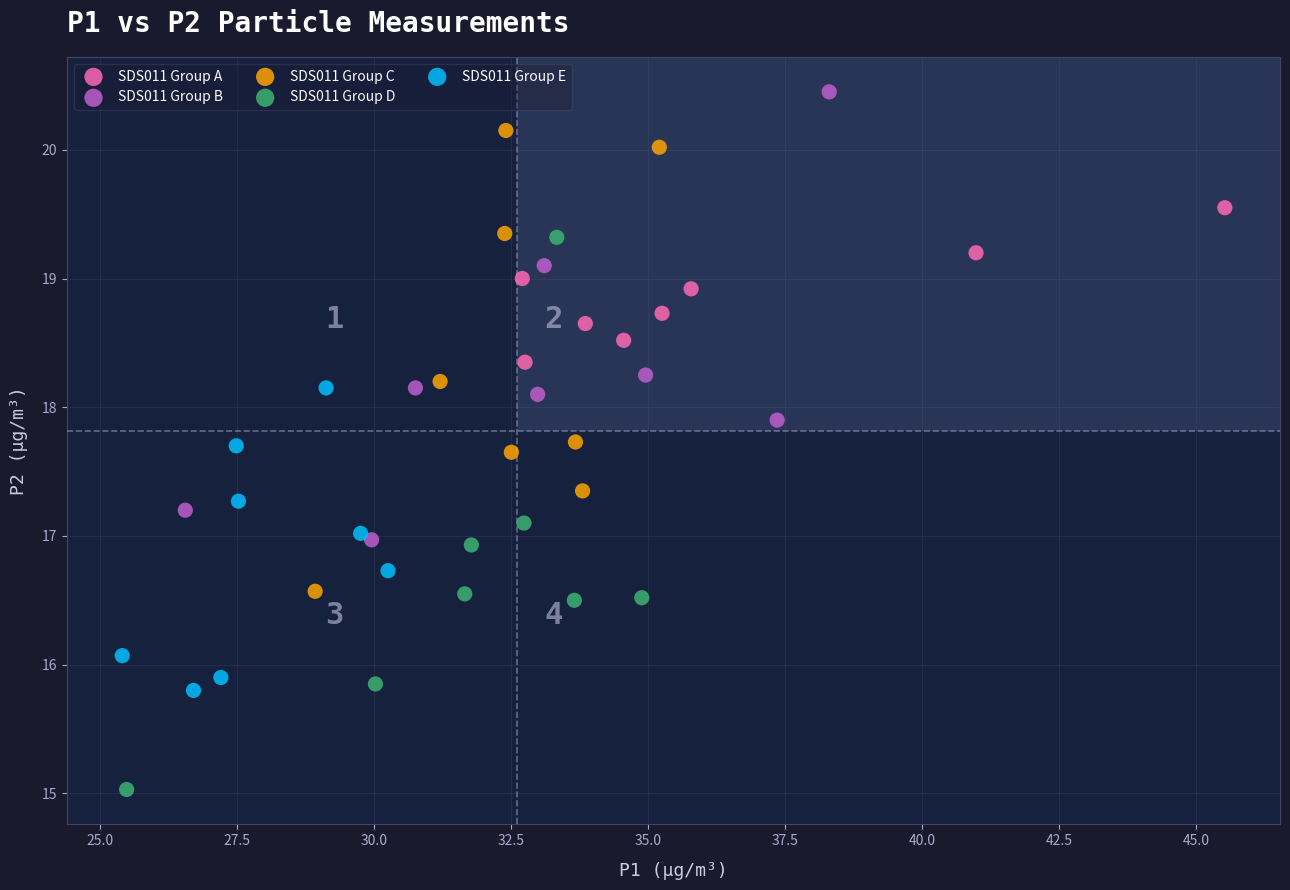

Which series contains the highest Y value?

SDS011 Group B